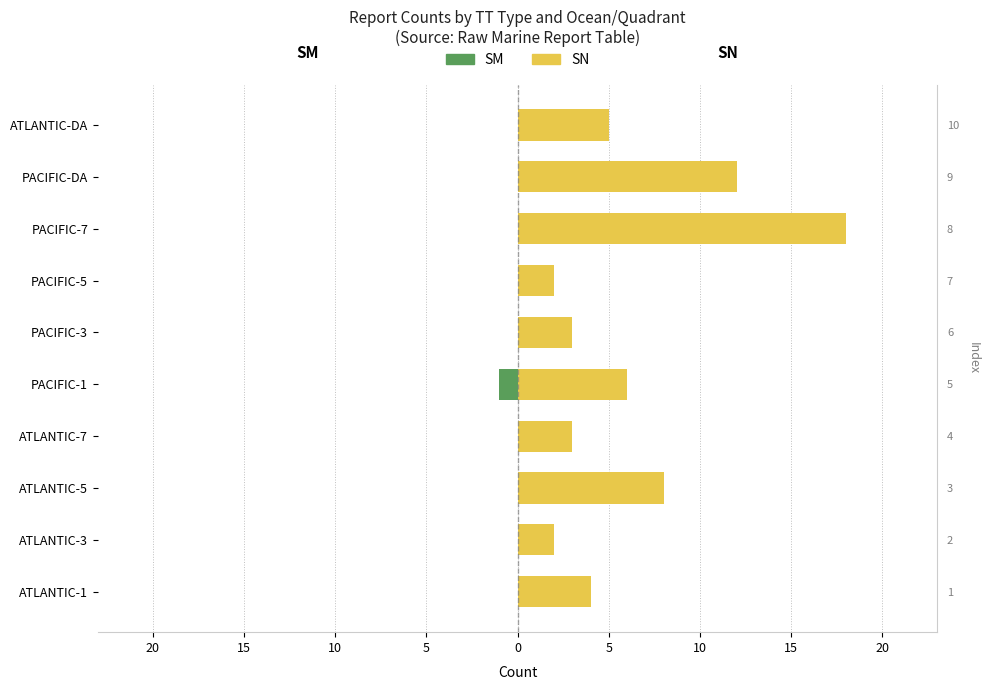

Is the value of SN at ATLANTIC-7 greater than the value of SM at PACIFIC-DA?

Yes